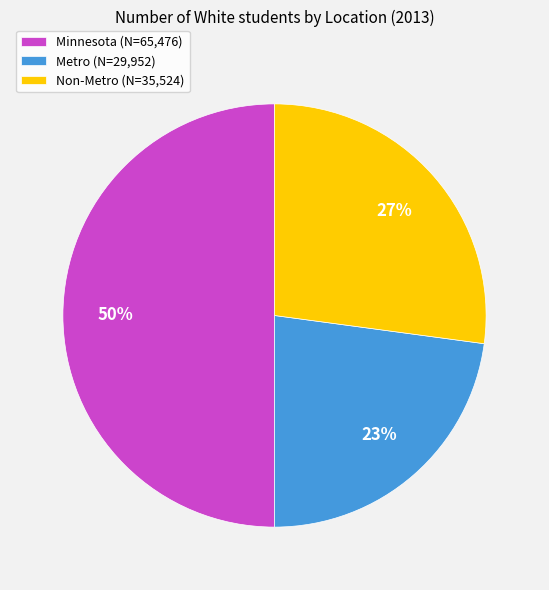

To the nearest percent, what portion does Metro represent?

23%